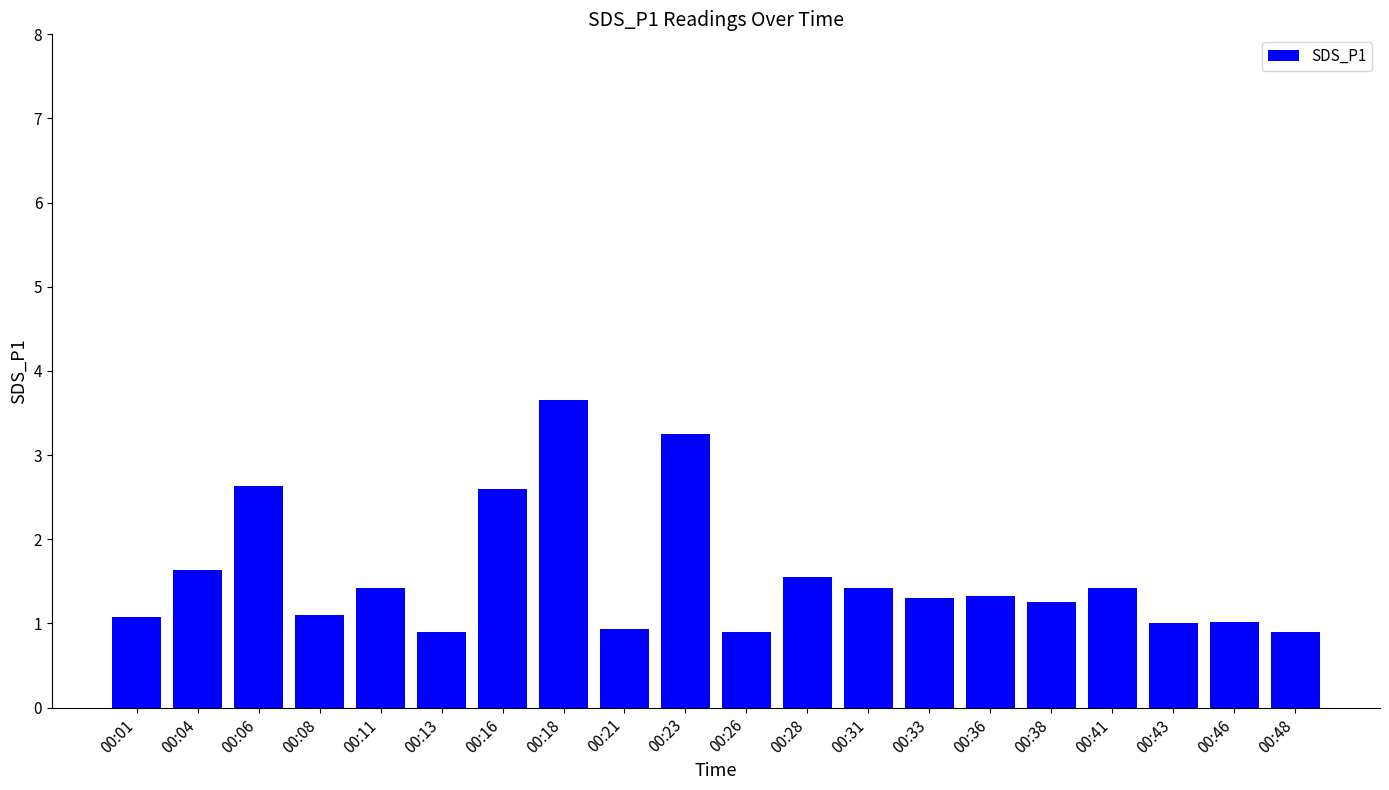

Count the number of data series in this chart.

1